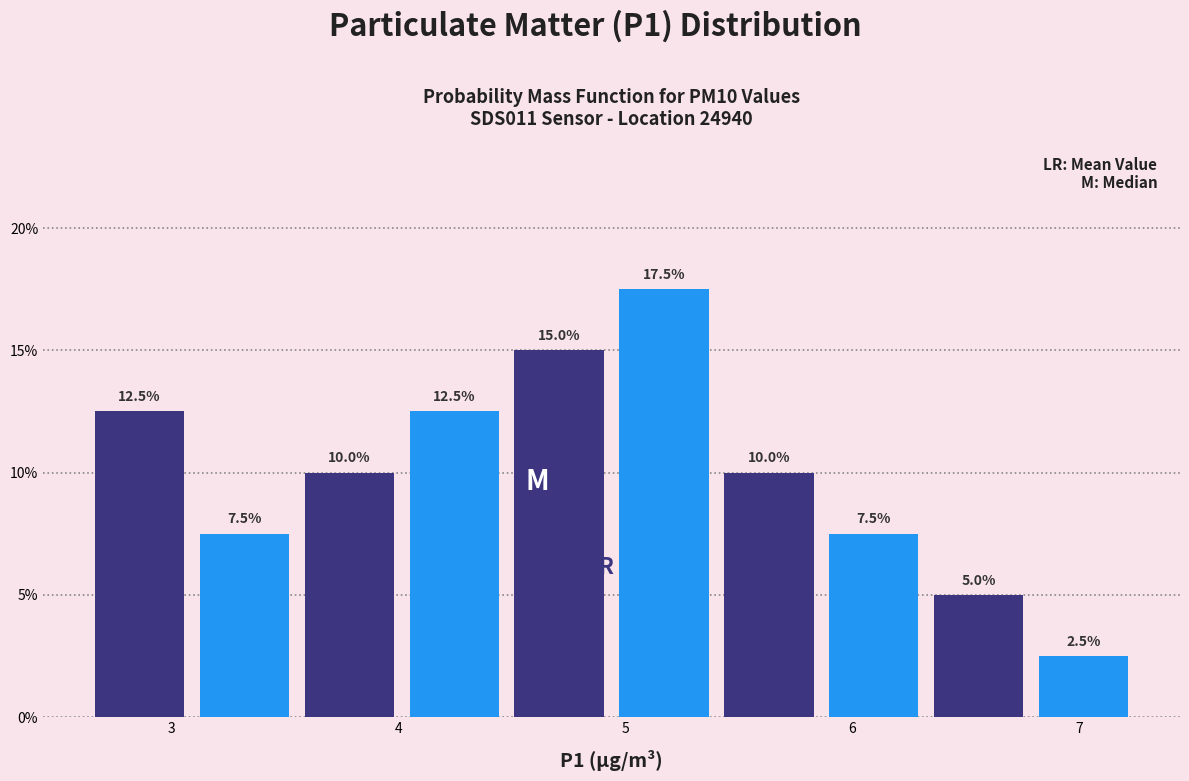

Reading left to right, list every bar in this chart as the range it spans on the x-axis followed by its height. The bar edges are not printed on the chart, so give them approximately, as read against the axis.

2.6 to 3.1: 12.5
3.1 to 3.6: 7.5
3.6 to 4.0: 10.0
4.0 to 4.5: 12.5
4.5 to 4.9: 15.0
4.9 to 5.4: 17.5
5.4 to 5.9: 10.0
5.9 to 6.3: 7.5
6.3 to 6.8: 5.0
6.8 to 7.3: 2.5